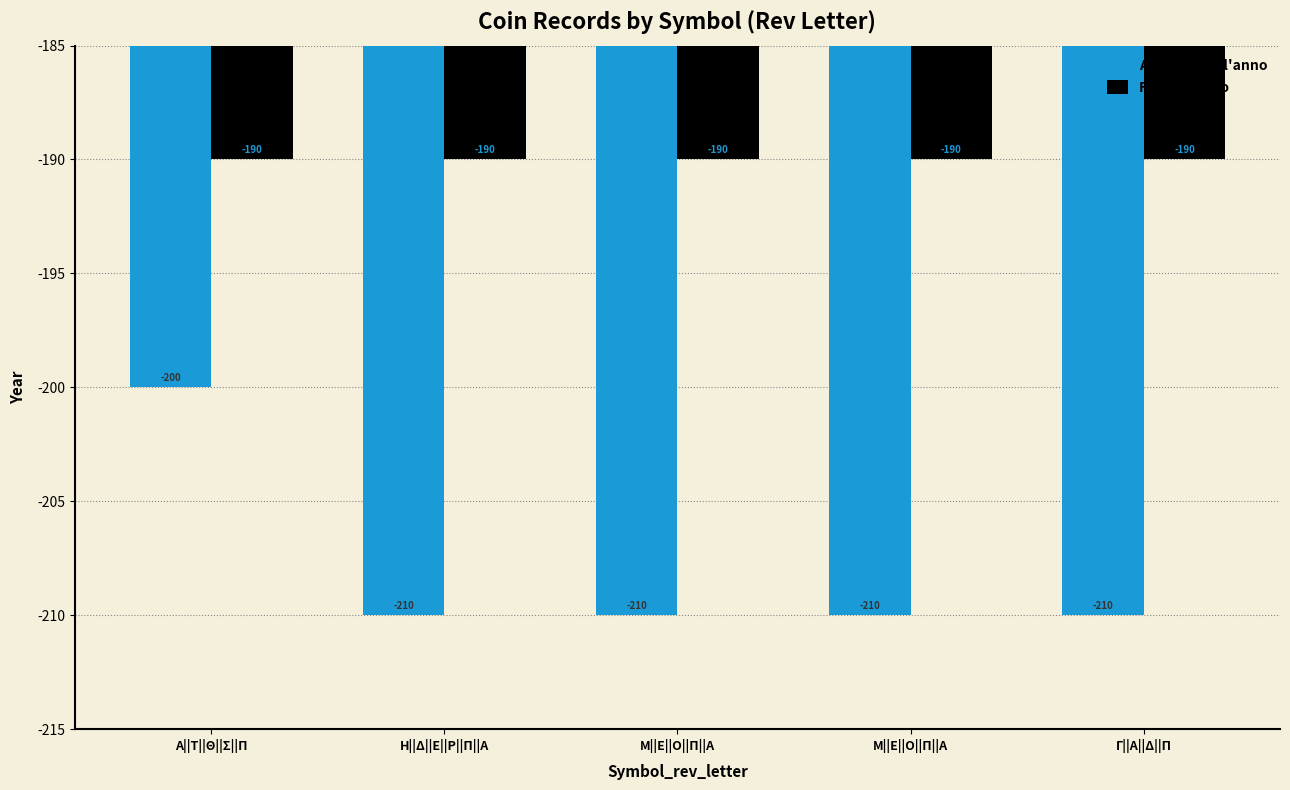

How many categories are shown in the chart?

5